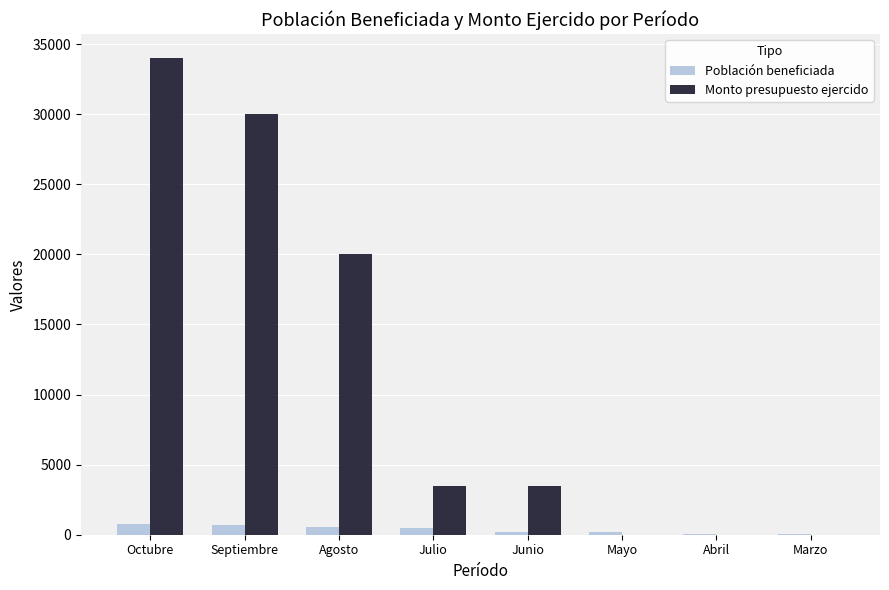

Between Septiembre and Agosto, which series saw the biggest shift?

Monto presupuesto ejercido